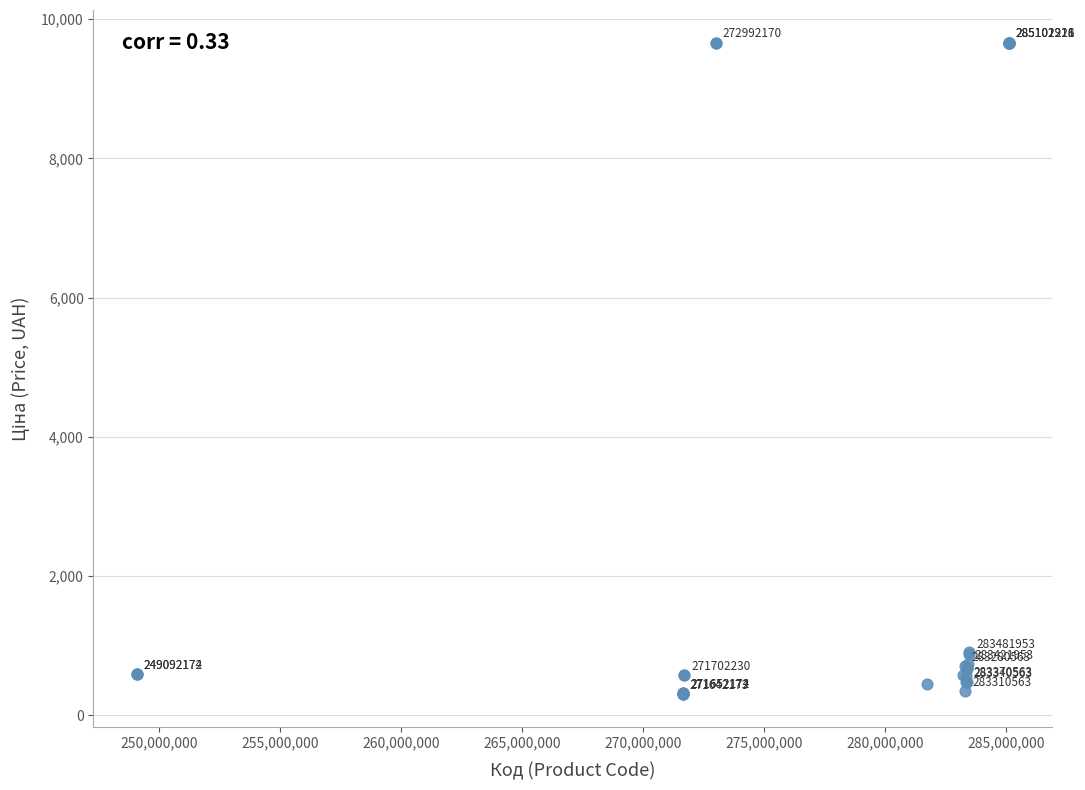

What Y value in the scatter plot is closest to 4982?

905.5